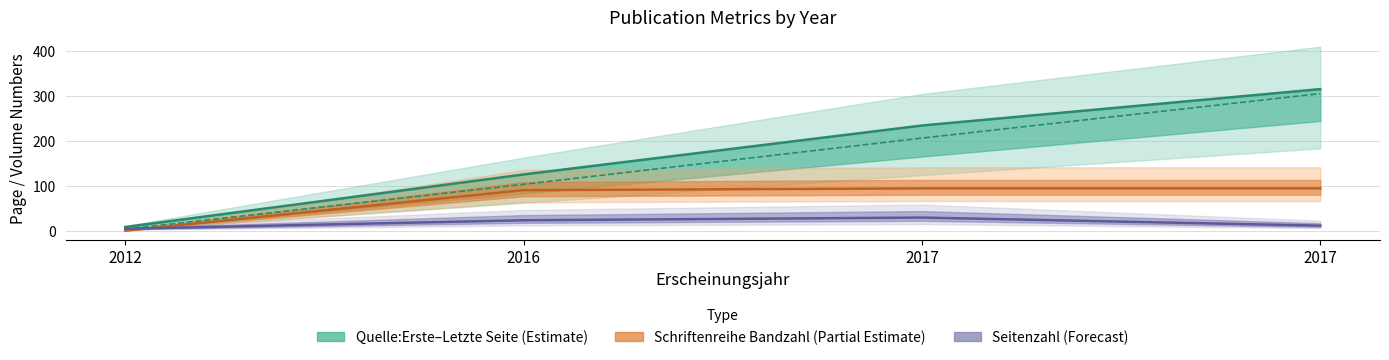

Reading right to left, what are all the values shown in this chart?

Seitenzahl: 2017=11	2017=29	2016=23	2012=4
Quelle:Erste Seite: 2017=305	2017=206	2016=103	2012=3
Quelle:Letzte Seite: 2017=315	2017=234	2016=125	2012=8
Schriftenreihe Bandzahl: 2017=94	2017=94	2016=90	2012=0